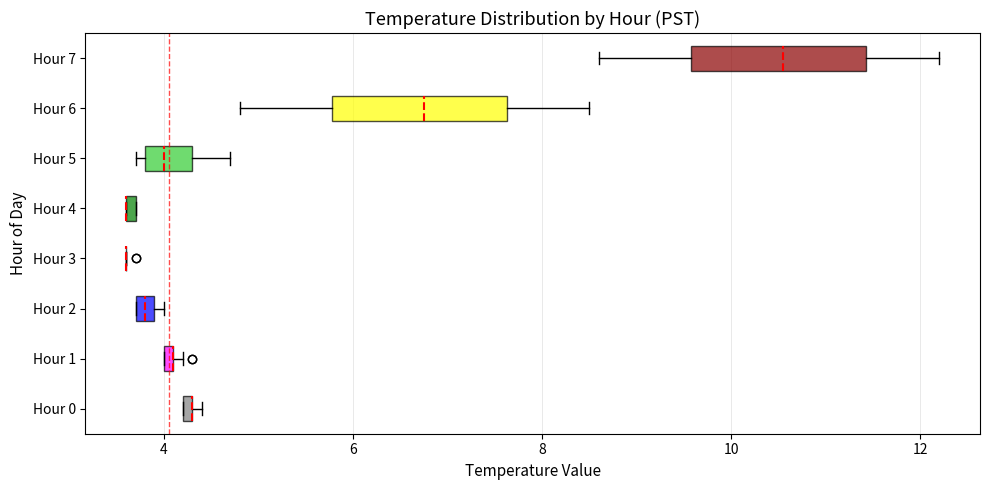

Where does the right whisker of the box for Hour 5 end on the x-axis? The values are not printed on the chart, so give them approximately, as read against the axis.

4.8